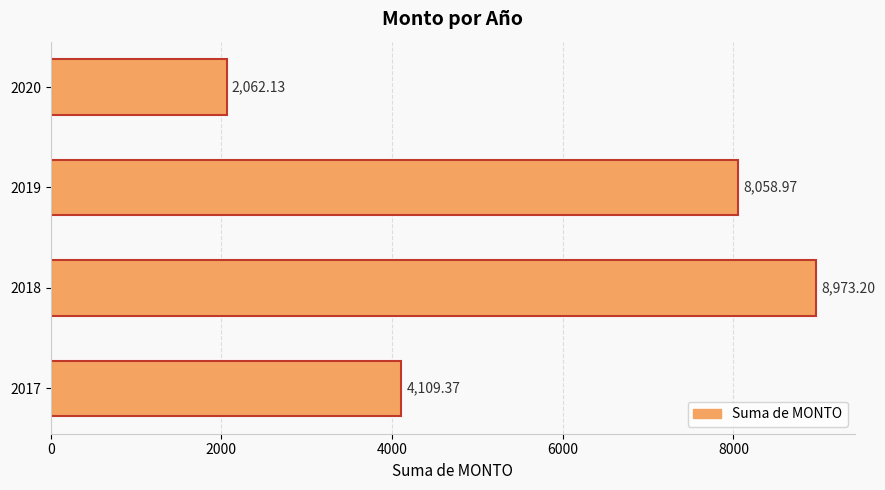

Between 2017 and 2020, which is larger?

2017